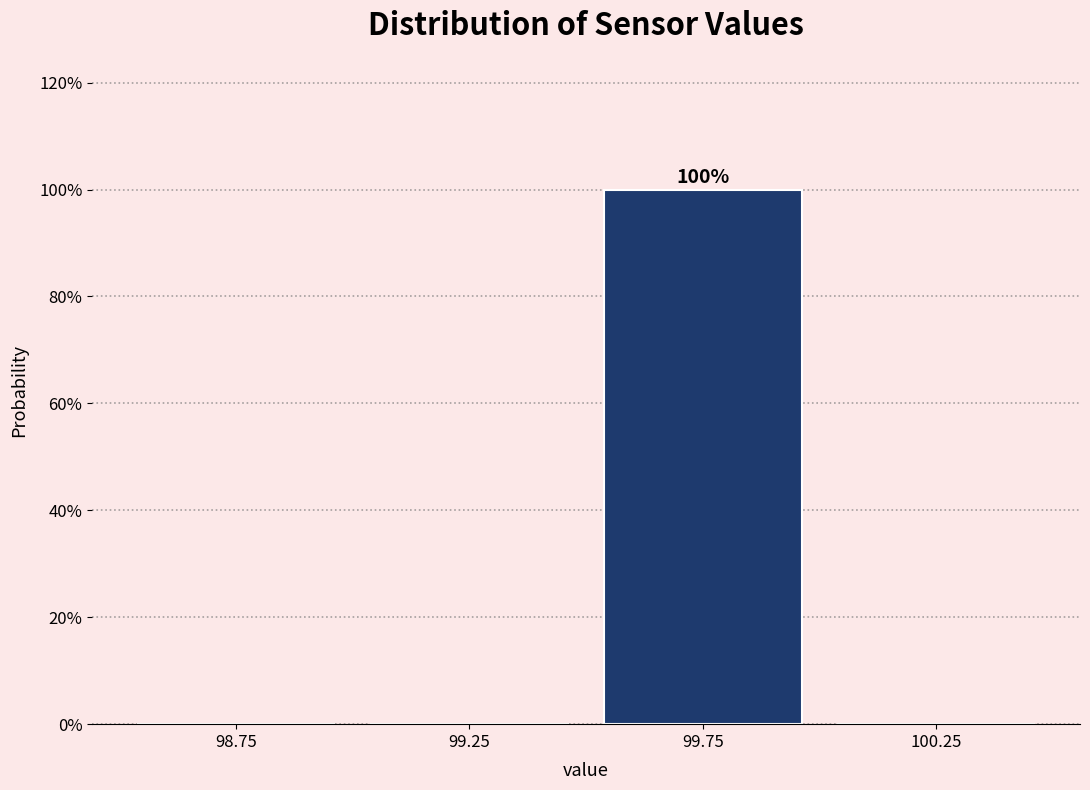

Over which range of the x-axis is the bar tallest?

99.5 to 100.0